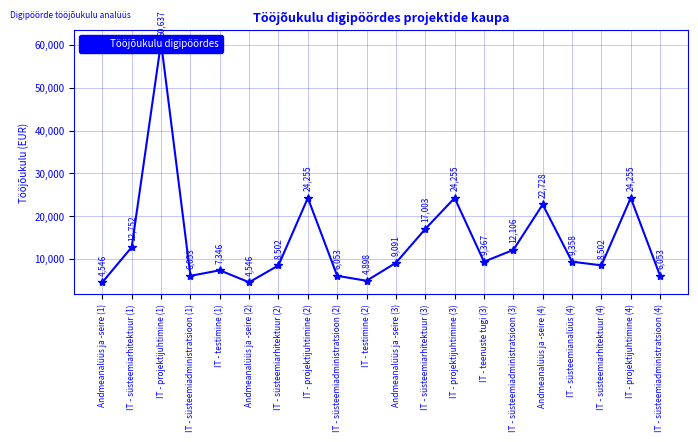

What is the change in value from IT - testimine (2) to IT - süsteemiadministratsioon (4)?

+1155.5